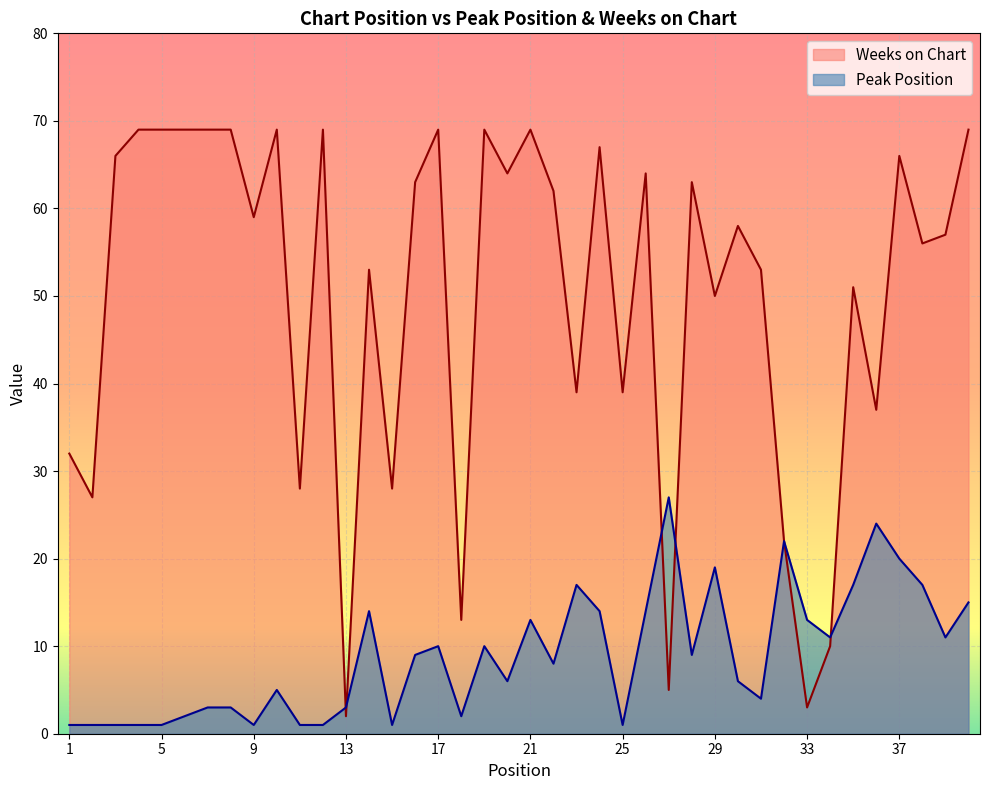

What is the difference between the highest and lowest values at 23?

22